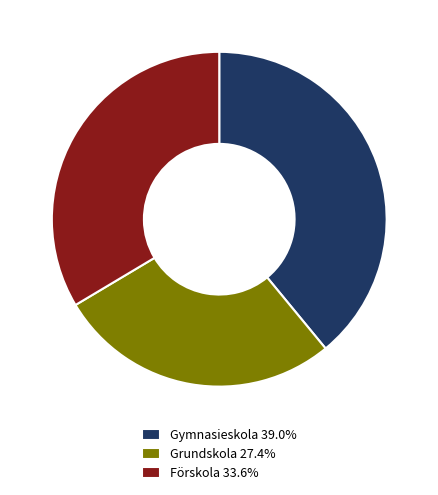

True or false: Grundskola accounts for 27% of the total.

True